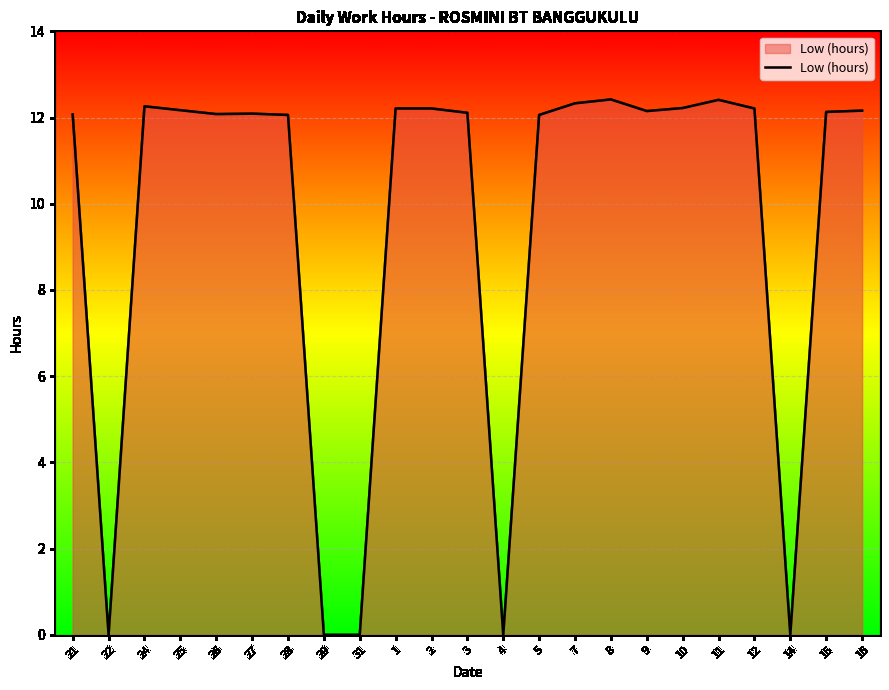

What is the difference between the maximum and minimum values?

12.4